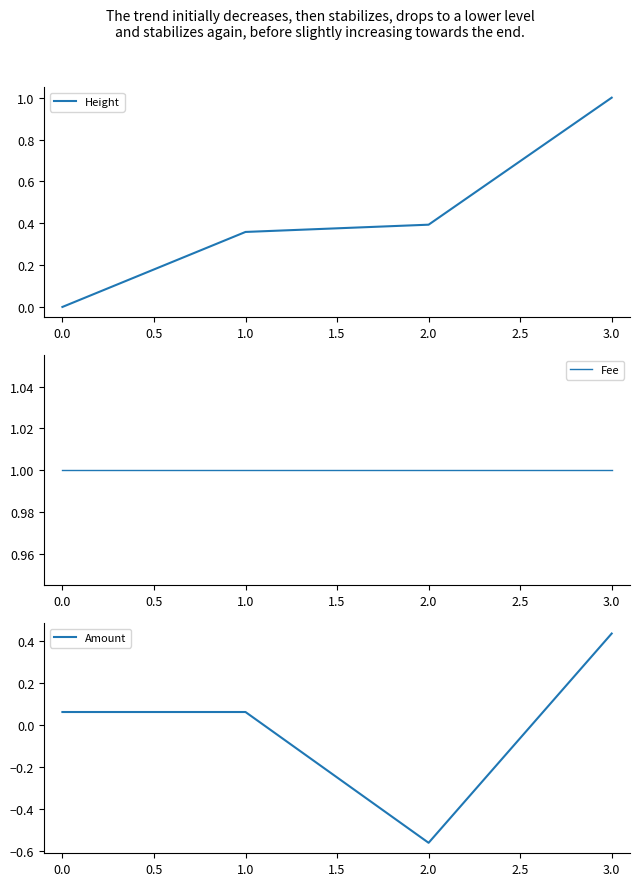

At which label does Height reach its peak?

3.0